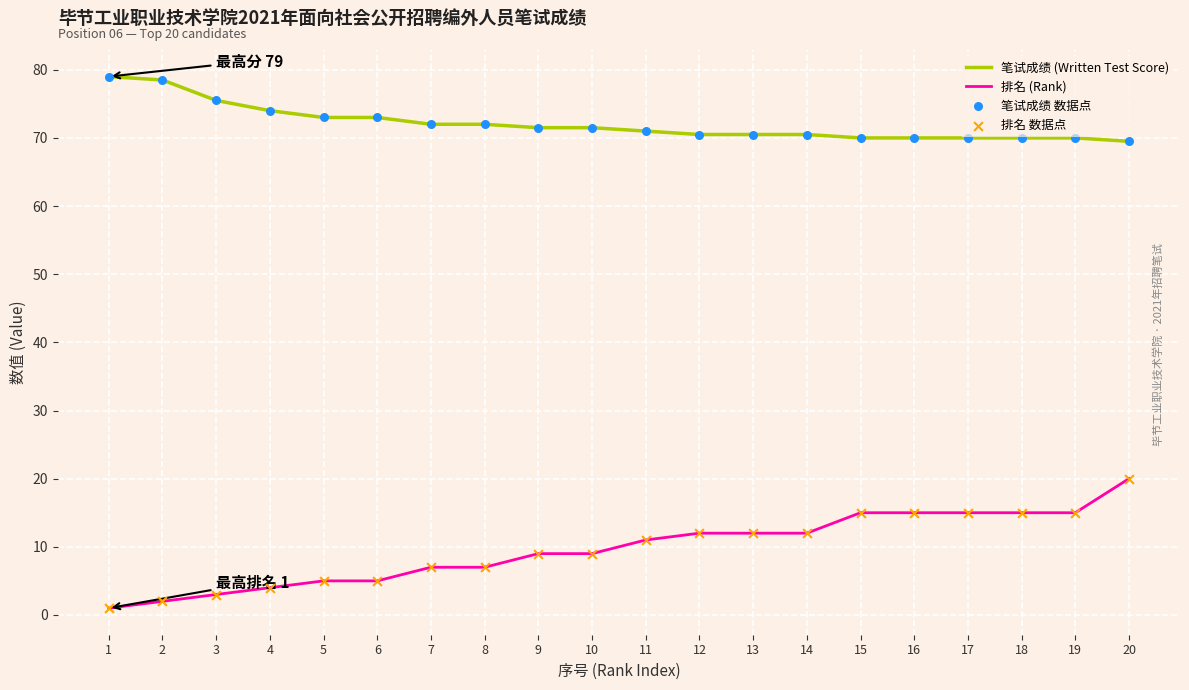

At how many categories does at least one series exceed 60?

20